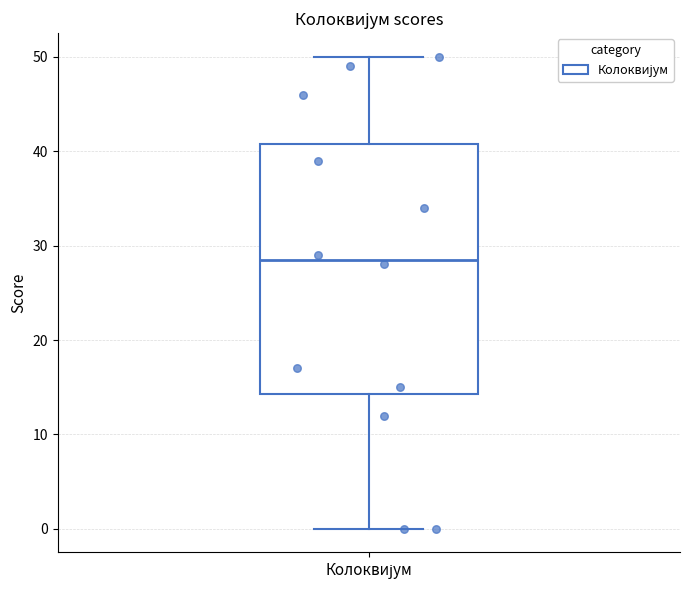

Transcribe this box plot: give where the median line is, the range the box spans, and where the two whiskers end, as read against the y-axis. The values are not printed on the chart, so give them approximately, as read against the axis.

median 29, box 14 to 41, whiskers 0 to 50